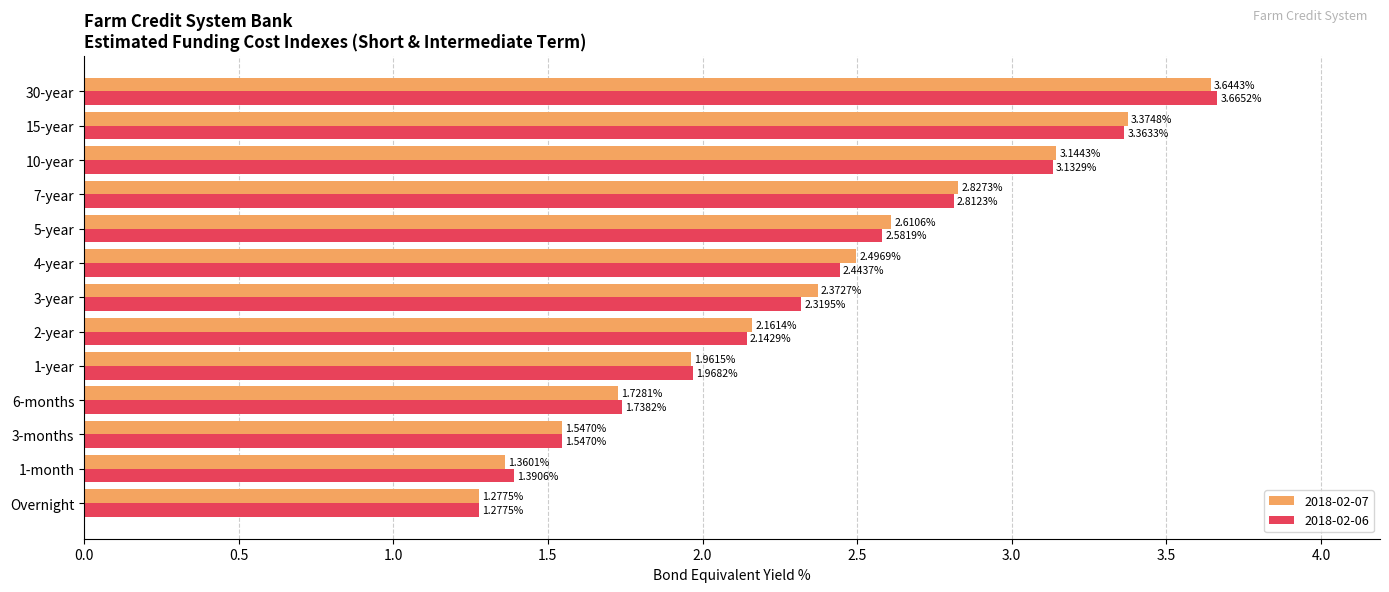

List the series in order of their peak value, highest first.

2018-02-06, 2018-02-07